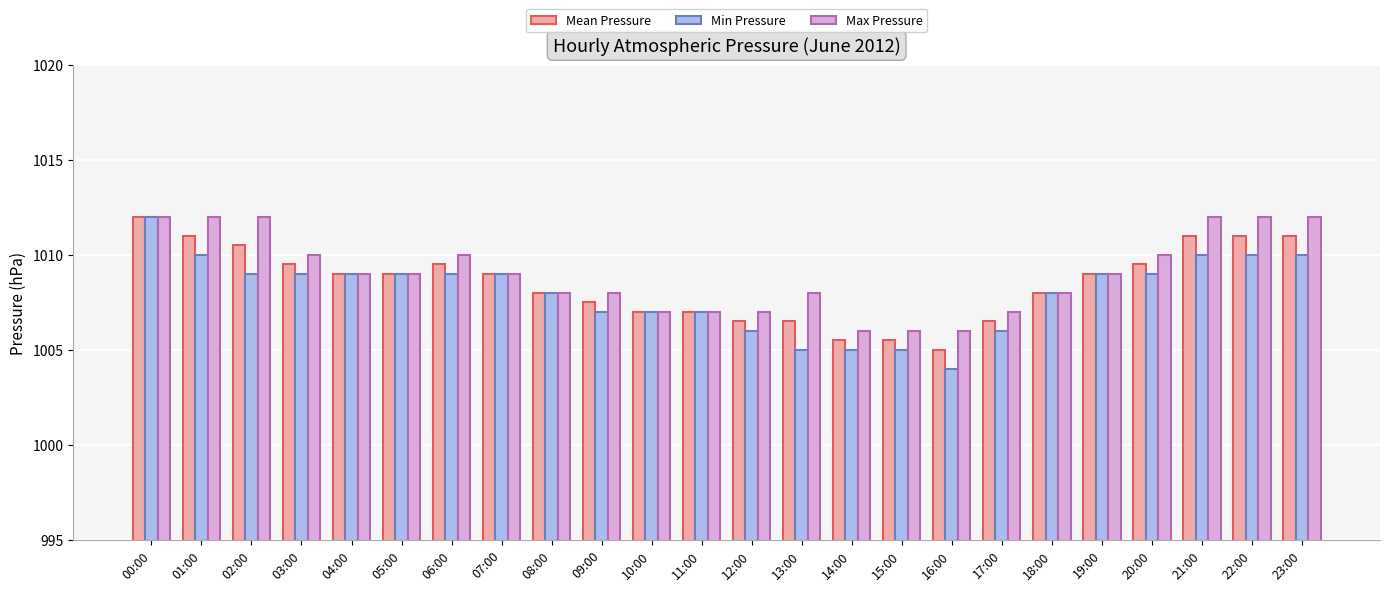

How many bars are there in each group?

3